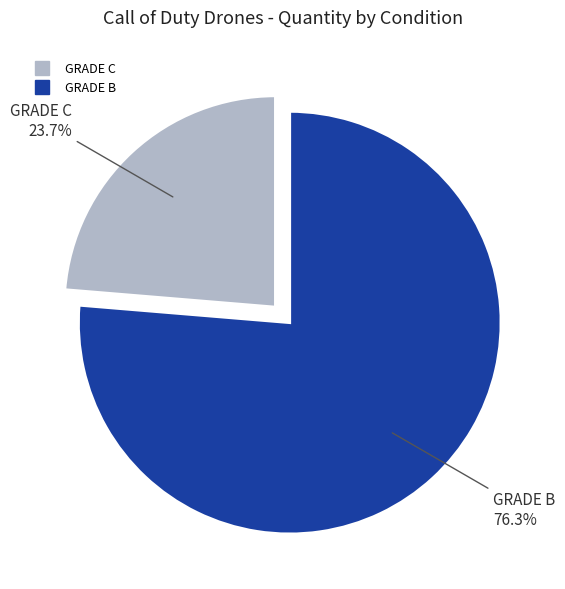

Which slice represents more than half of the pie?

GRADE B